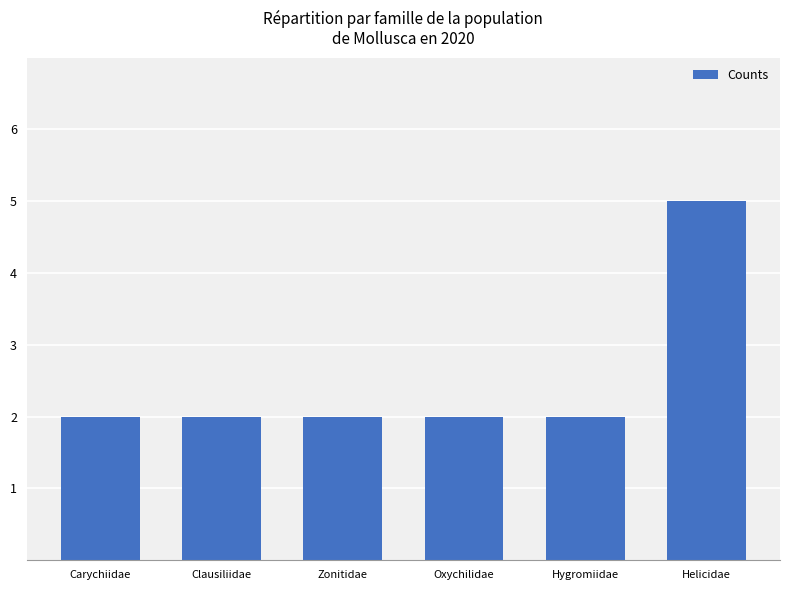

What is the label of the 5th bar from the right?

Clausiliidae